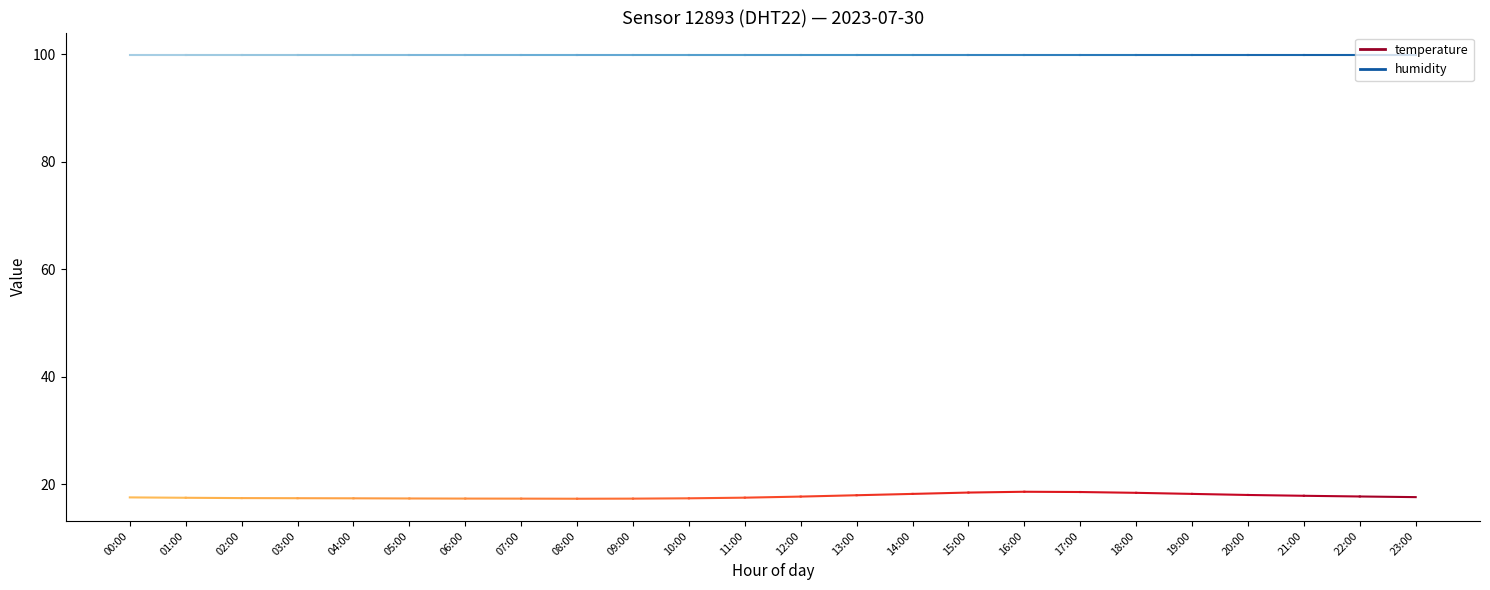

True or false: temperature has a value of 17.5 at 01:00.

True